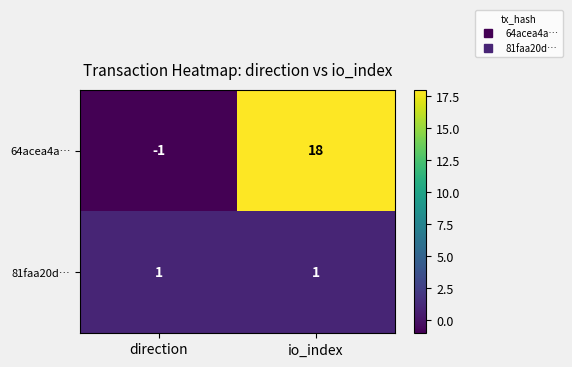

Which category has the highest value across all series?

io_index